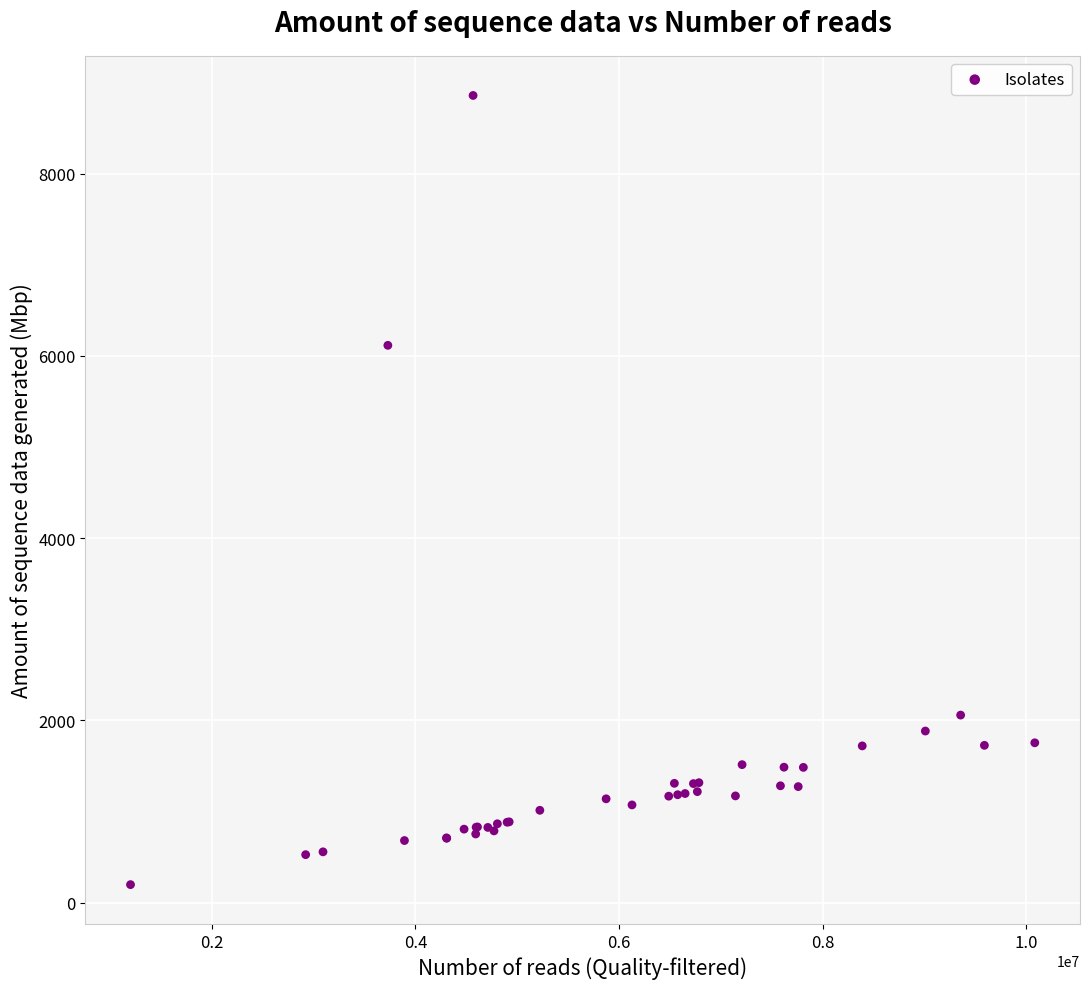

What Y value in the scatter plot is closest to 4528?

6117